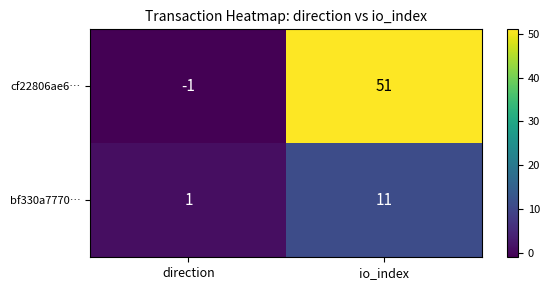

Is the value of bf330a7770… at direction greater than the value of cf22806ae6… at direction?

Yes